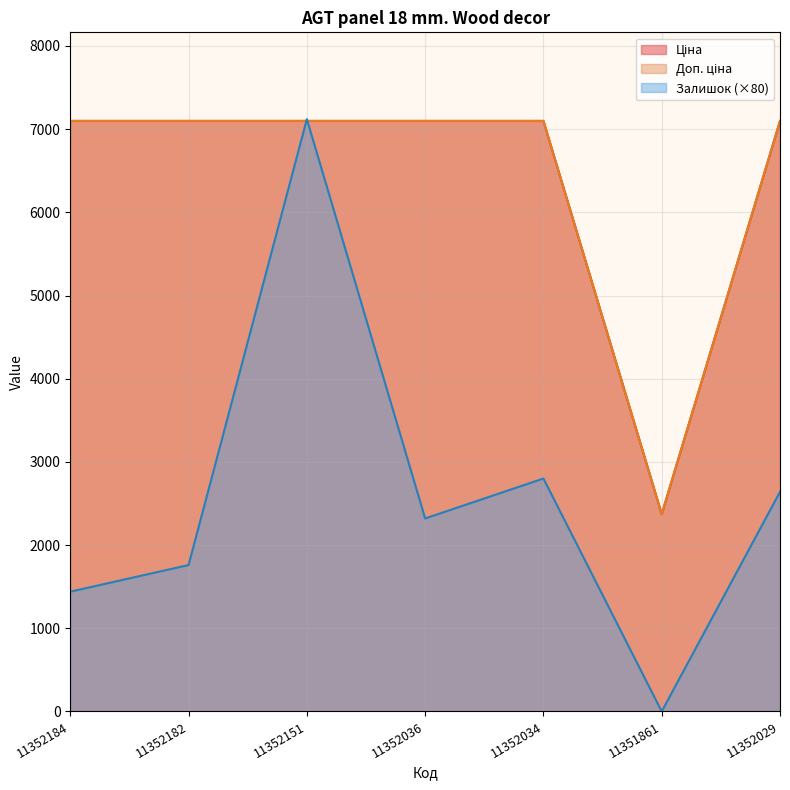

Which series has the widest spread of values?

Залишок (×80)